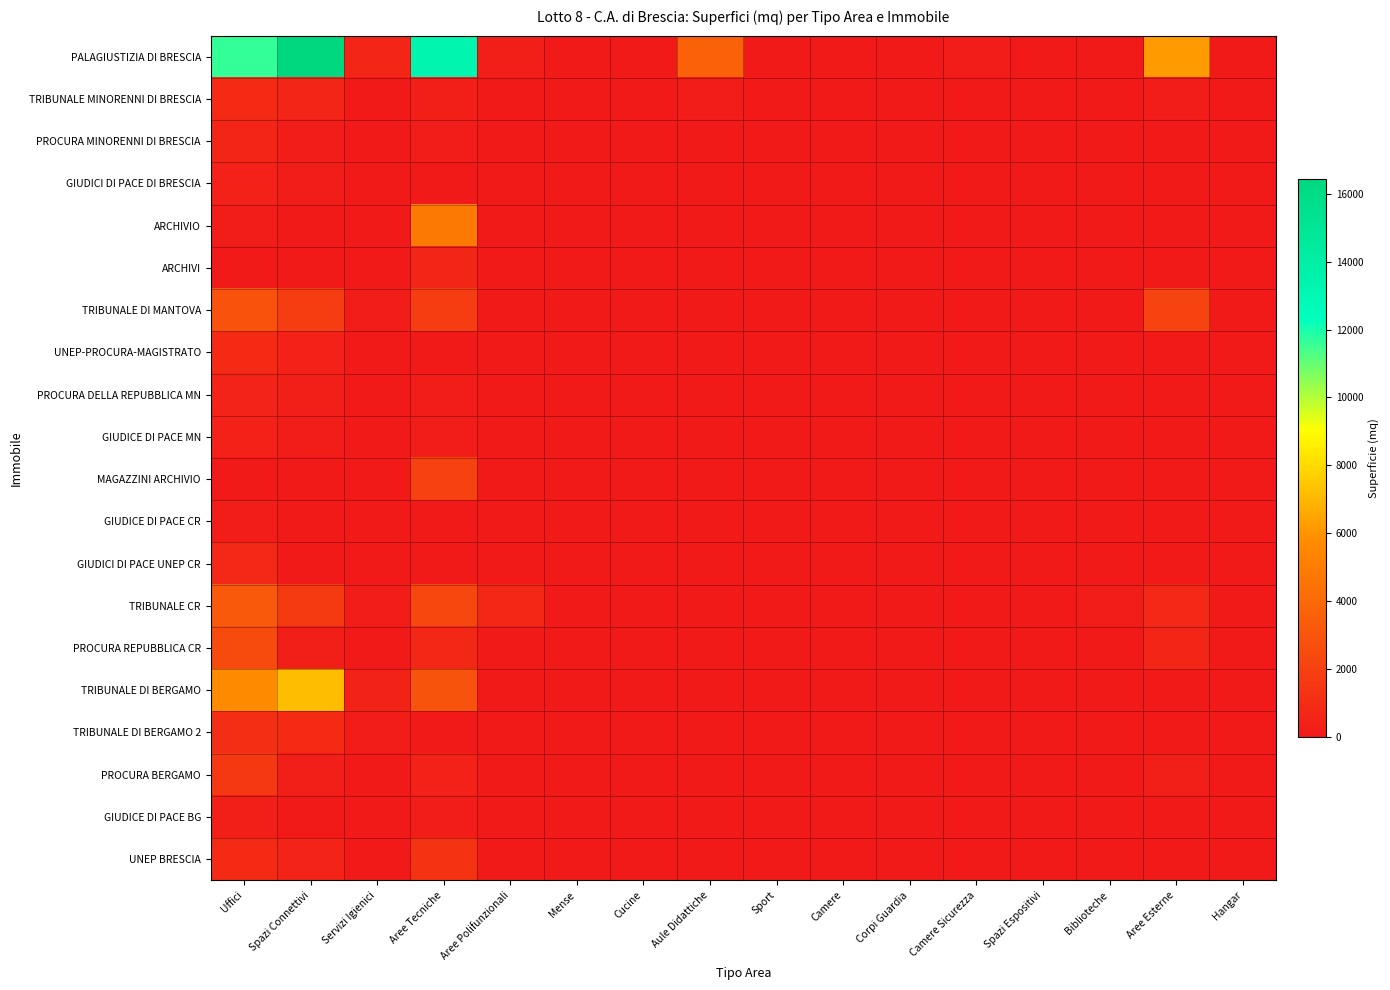

Reading left to right, transcribe all the data shown in this chart.

PALAGIUSTIZIA DI BRESCIA: Uffici=11625.9	Spazi Connettivi=16434.0	Servizi Igienici=630.0	Aree Tecniche=13306.2	Aree Polifunzionali=366.3	Mense=0.0	Cucine=0.0	Aule Didattiche=3651.7	Sport=0.0	Camere=0.0	Corpi Guardia=0.0	Camere Sicurezza=132.5	Spazi Espositivi=0.0	Biblioteche=0.0	Aree Esterne=6193.4	Hangar=0.0
TRIBUNALE MINORENNI DI BRESCIA: Uffici=886.0	Spazi Connettivi=612.5	Servizi Igienici=74.8	Aree Tecniche=302.1	Aree Polifunzionali=0.0	Mense=0.0	Cucine=0.0	Aule Didattiche=163.6	Sport=0.0	Camere=0.0	Corpi Guardia=0.0	Camere Sicurezza=33.0	Spazi Espositivi=0.0	Biblioteche=0.0	Aree Esterne=251.0	Hangar=0.0
PROCURA MINORENNI DI BRESCIA: Uffici=625.1	Spazi Connettivi=175.4	Servizi Igienici=34.9	Aree Tecniche=174.3	Aree Polifunzionali=0.0	Mense=0.0	Cucine=0.0	Aule Didattiche=0.0	Sport=0.0	Camere=0.0	Corpi Guardia=0.0	Camere Sicurezza=0.0	Spazi Espositivi=0.0	Biblioteche=0.0	Aree Esterne=0.0	Hangar=0.0
GIUDICI DI PACE DI BRESCIA: Uffici=404.9	Spazi Connettivi=212.4	Servizi Igienici=67.1	Aree Tecniche=73.5	Aree Polifunzionali=0.0	Mense=0.0	Cucine=0.0	Aule Didattiche=0.0	Sport=0.0	Camere=0.0	Corpi Guardia=0.0	Camere Sicurezza=0.0	Spazi Espositivi=0.0	Biblioteche=0.0	Aree Esterne=0.0	Hangar=0.0
ARCHIVIO: Uffici=250.0	Spazi Connettivi=0.0	Servizi Igienici=30.0	Aree Tecniche=4870.0	Aree Polifunzionali=0.0	Mense=0.0	Cucine=0.0	Aule Didattiche=0.0	Sport=0.0	Camere=0.0	Corpi Guardia=0.0	Camere Sicurezza=0.0	Spazi Espositivi=0.0	Biblioteche=0.0	Aree Esterne=0.0	Hangar=0.0
ARCHIVI: Uffici=0.0	Spazi Connettivi=0.0	Servizi Igienici=8.0	Aree Tecniche=603.8	Aree Polifunzionali=0.0	Mense=0.0	Cucine=0.0	Aule Didattiche=0.0	Sport=0.0	Camere=0.0	Corpi Guardia=0.0	Camere Sicurezza=0.0	Spazi Espositivi=0.0	Biblioteche=0.0	Aree Esterne=0.0	Hangar=0.0
TRIBUNALE DI MANTOVA: Uffici=2866.1	Spazi Connettivi=1785.3	Servizi Igienici=131.9	Aree Tecniche=1793.7	Aree Polifunzionali=0.0	Mense=0.0	Cucine=0.0	Aule Didattiche=0.0	Sport=0.0	Camere=0.0	Corpi Guardia=27.2	Camere Sicurezza=18.9	Spazi Espositivi=0.0	Biblioteche=0.0	Aree Esterne=2166.2	Hangar=0.0
UNEP-PROCURA-MAGISTRATO: Uffici=853.4	Spazi Connettivi=428.1	Servizi Igienici=72.2	Aree Tecniche=0.0	Aree Polifunzionali=0.0	Mense=0.0	Cucine=0.0	Aule Didattiche=0.0	Sport=0.0	Camere=0.0	Corpi Guardia=0.0	Camere Sicurezza=0.0	Spazi Espositivi=0.0	Biblioteche=0.0	Aree Esterne=111.7	Hangar=0.0
PROCURA DELLA REPUBBLICA MN: Uffici=569.6	Spazi Connettivi=293.1	Servizi Igienici=33.9	Aree Tecniche=201.4	Aree Polifunzionali=0.0	Mense=0.0	Cucine=0.0	Aule Didattiche=0.0	Sport=0.0	Camere=0.0	Corpi Guardia=21.2	Camere Sicurezza=0.0	Spazi Espositivi=0.0	Biblioteche=0.0	Aree Esterne=0.0	Hangar=0.0
GIUDICE DI PACE MN: Uffici=431.4	Spazi Connettivi=205.4	Servizi Igienici=62.0	Aree Tecniche=235.9	Aree Polifunzionali=0.0	Mense=0.0	Cucine=0.0	Aule Didattiche=0.0	Sport=0.0	Camere=0.0	Corpi Guardia=0.0	Camere Sicurezza=0.0	Spazi Espositivi=0.0	Biblioteche=0.0	Aree Esterne=0.0	Hangar=0.0
MAGAZZINI ARCHIVIO: Uffici=0.0	Spazi Connettivi=0.0	Servizi Igienici=30.0	Aree Tecniche=2000.0	Aree Polifunzionali=0.0	Mense=0.0	Cucine=0.0	Aule Didattiche=0.0	Sport=0.0	Camere=0.0	Corpi Guardia=0.0	Camere Sicurezza=0.0	Spazi Espositivi=0.0	Biblioteche=0.0	Aree Esterne=0.0	Hangar=0.0
GIUDICE DI PACE CR: Uffici=167.0	Spazi Connettivi=49.0	Servizi Igienici=32.0	Aree Tecniche=28.0	Aree Polifunzionali=0.0	Mense=0.0	Cucine=0.0	Aule Didattiche=47.0	Sport=0.0	Camere=0.0	Corpi Guardia=0.0	Camere Sicurezza=0.0	Spazi Espositivi=0.0	Biblioteche=0.0	Aree Esterne=89.0	Hangar=0.0
GIUDICI DI PACE UNEP CR: Uffici=800.0	Spazi Connettivi=80.0	Servizi Igienici=20.0	Aree Tecniche=0.0	Aree Polifunzionali=40.0	Mense=0.0	Cucine=0.0	Aule Didattiche=60.0	Sport=0.0	Camere=0.0	Corpi Guardia=0.0	Camere Sicurezza=0.0	Spazi Espositivi=0.0	Biblioteche=0.0	Aree Esterne=0.0	Hangar=0.0
TRIBUNALE CR: Uffici=3238.0	Spazi Connettivi=1700.0	Servizi Igienici=242.0	Aree Tecniche=2335.0	Aree Polifunzionali=749.0	Mense=0.0	Cucine=0.0	Aule Didattiche=0.0	Sport=0.0	Camere=0.0	Corpi Guardia=35.0	Camere Sicurezza=0.0	Spazi Espositivi=0.0	Biblioteche=152.0	Aree Esterne=811.0	Hangar=0.0
PROCURA REPUBBLICA CR: Uffici=2559.0	Spazi Connettivi=300.0	Servizi Igienici=80.0	Aree Tecniche=735.0	Aree Polifunzionali=0.0	Mense=0.0	Cucine=0.0	Aule Didattiche=0.0	Sport=0.0	Camere=0.0	Corpi Guardia=0.0	Camere Sicurezza=0.0	Spazi Espositivi=0.0	Biblioteche=0.0	Aree Esterne=636.0	Hangar=0.0
TRIBUNALE DI BERGAMO: Uffici=5670.0	Spazi Connettivi=7135.0	Servizi Igienici=465.0	Aree Tecniche=2923.0	Aree Polifunzionali=0.0	Mense=0.0	Cucine=0.0	Aule Didattiche=0.0	Sport=0.0	Camere=0.0	Corpi Guardia=0.0	Camere Sicurezza=0.0	Spazi Espositivi=0.0	Biblioteche=0.0	Aree Esterne=128.0	Hangar=0.0
TRIBUNALE DI BERGAMO 2: Uffici=1070.0	Spazi Connettivi=850.4	Servizi Igienici=149.6	Aree Tecniche=0.0	Aree Polifunzionali=0.0	Mense=0.0	Cucine=0.0	Aule Didattiche=0.0	Sport=0.0	Camere=0.0	Corpi Guardia=0.0	Camere Sicurezza=0.0	Spazi Espositivi=0.0	Biblioteche=0.0	Aree Esterne=0.0	Hangar=0.0
PROCURA BERGAMO: Uffici=1583.0	Spazi Connettivi=300.0	Servizi Igienici=100.0	Aree Tecniche=400.0	Aree Polifunzionali=0.0	Mense=0.0	Cucine=0.0	Aule Didattiche=0.0	Sport=0.0	Camere=0.0	Corpi Guardia=0.0	Camere Sicurezza=0.0	Spazi Espositivi=0.0	Biblioteche=0.0	Aree Esterne=378.0	Hangar=0.0
GIUDICE DI PACE BG: Uffici=280.0	Spazi Connettivi=30.0	Servizi Igienici=20.0	Aree Tecniche=170.0	Aree Polifunzionali=0.0	Mense=0.0	Cucine=0.0	Aule Didattiche=0.0	Sport=0.0	Camere=0.0	Corpi Guardia=0.0	Camere Sicurezza=0.0	Spazi Espositivi=0.0	Biblioteche=0.0	Aree Esterne=0.0	Hangar=0.0
UNEP BRESCIA: Uffici=836.5	Spazi Connettivi=527.4	Servizi Igienici=64.0	Aree Tecniche=1328.3	Aree Polifunzionali=0.0	Mense=0.0	Cucine=0.0	Aule Didattiche=0.0	Sport=0.0	Camere=0.0	Corpi Guardia=0.0	Camere Sicurezza=0.0	Spazi Espositivi=0.0	Biblioteche=0.0	Aree Esterne=0.0	Hangar=0.0